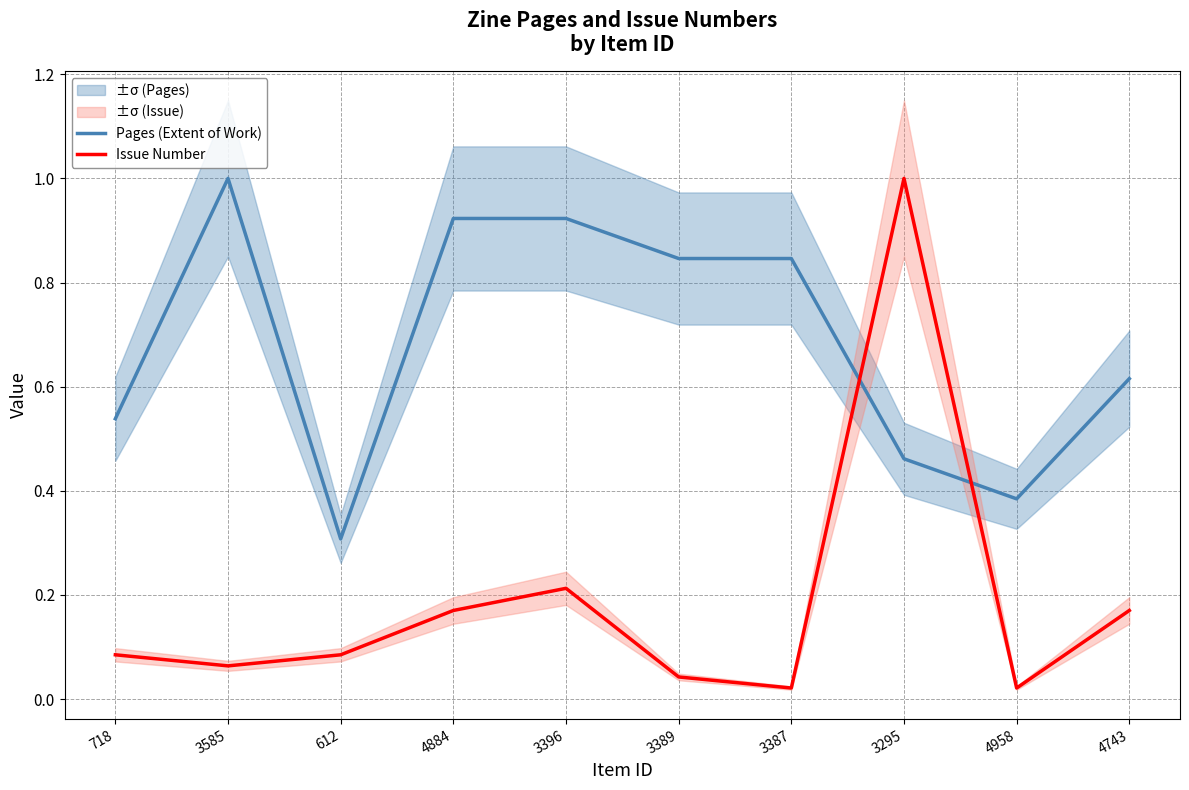

At how many categories does at least one series exceed 0?

10